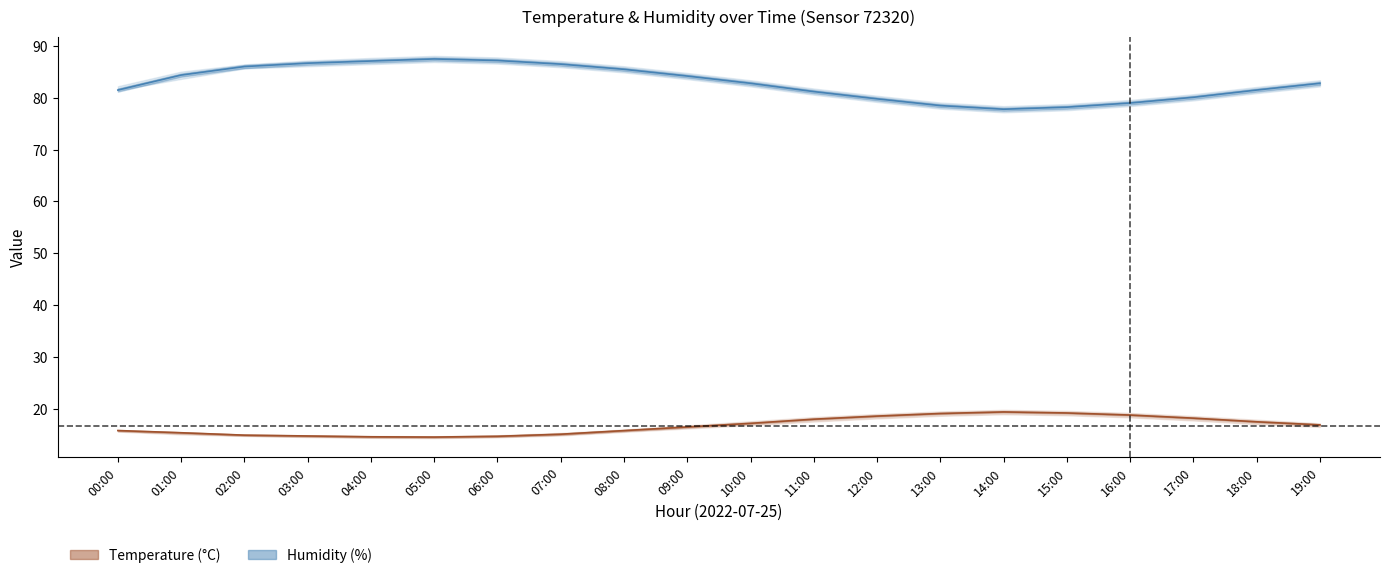

Reading left to right, transcribe all the data shown in this chart.

temperature: 15.8	15.4	14.9	14.8	14.6	14.6	14.7	15.1	15.8	16.5	17.2	18.0	18.6	19.1	19.4	19.2	18.8	18.2	17.5	16.9
temp_upper: 15.8	15.5	15.0	14.9	14.8	14.7	14.9	15.4	16.0	16.8	17.6	18.4	19.0	19.5	19.8	19.6	19.2	18.6	17.9	17.2
temp_lower: 15.6	15.1	14.8	14.6	14.4	14.3	14.5	14.8	15.6	16.2	16.9	17.6	18.1	18.6	18.9	18.8	18.4	17.8	17.1	16.5
humidity: 81.5	84.4	86.0	86.7	87.1	87.5	87.2	86.5	85.5	84.2	82.8	81.2	79.8	78.5	77.8	78.2	79.0	80.1	81.5	82.8
hum_upper: 82.2	85.1	86.5	87.2	87.7	88.1	87.8	87.1	86.1	84.8	83.4	81.8	80.4	79.1	78.4	78.8	79.6	80.7	82.1	83.4
hum_lower: 81.5	83.7	85.7	86.1	86.5	86.9	86.6	85.9	84.9	83.6	82.2	80.6	79.2	77.9	77.2	77.6	78.4	79.5	80.9	82.2